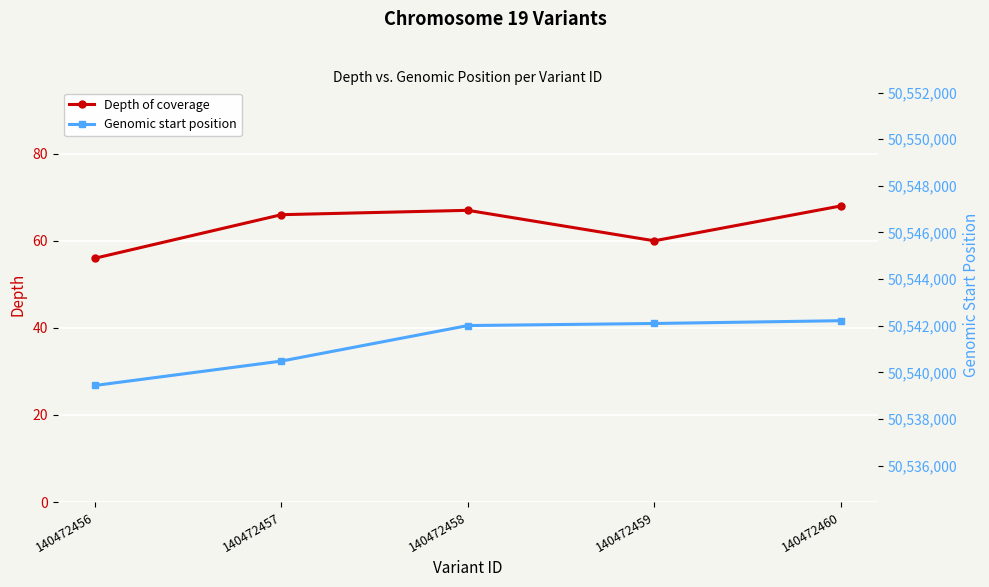

What is the difference between the second highest and second lowest values in the Genomic start position series?

1612